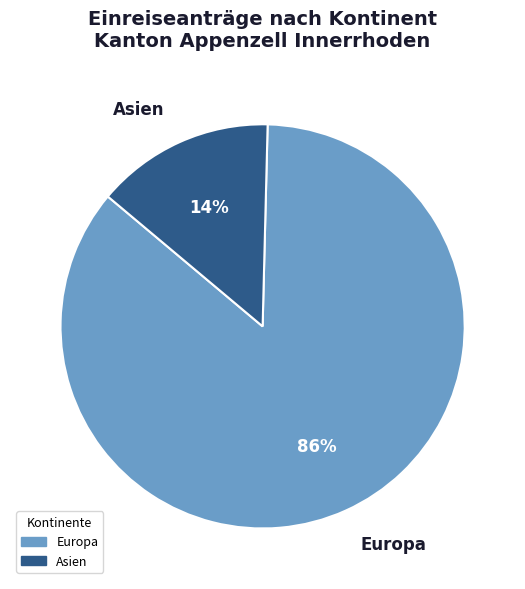

To the nearest percent, what is the average slice percentage?

50%